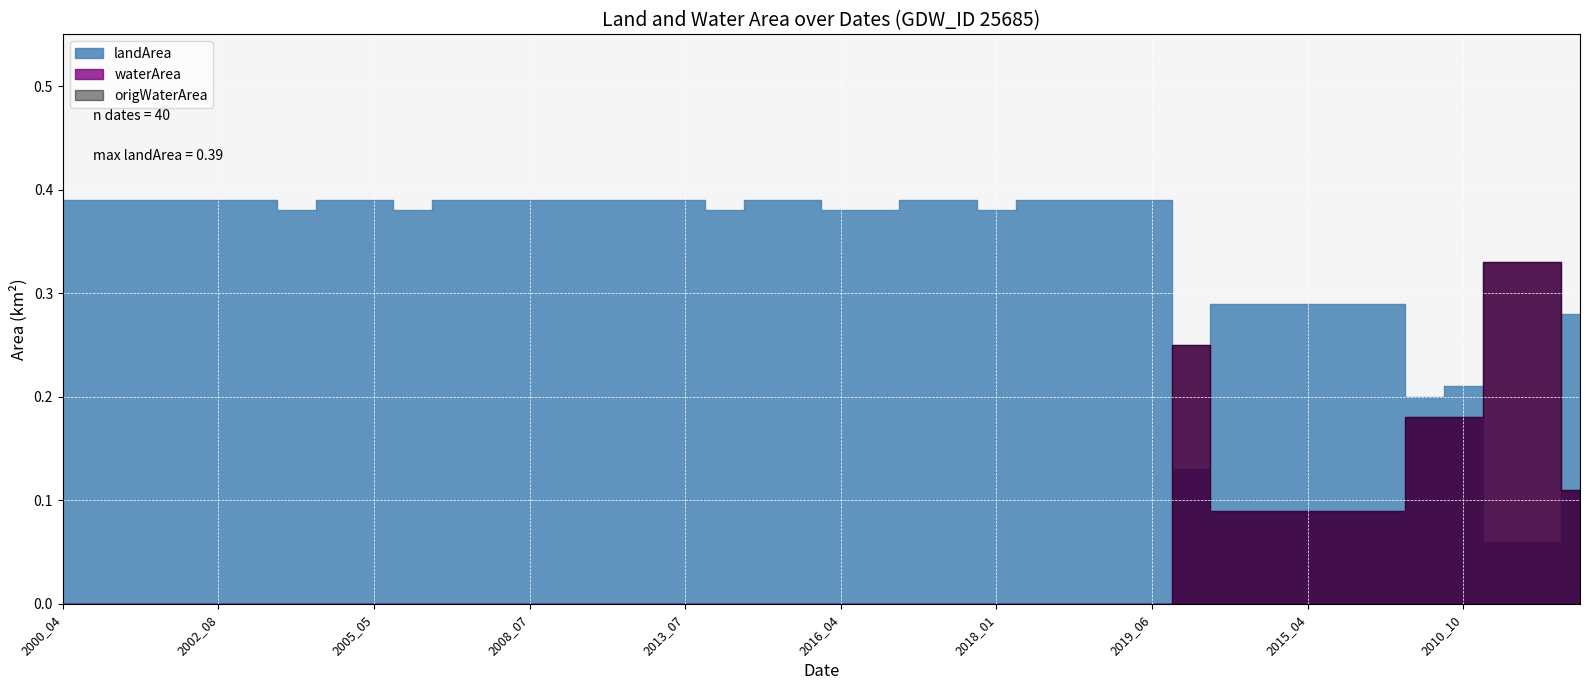

Rank the series by their maximum value, from highest to lowest.

landArea, waterArea, origWaterArea